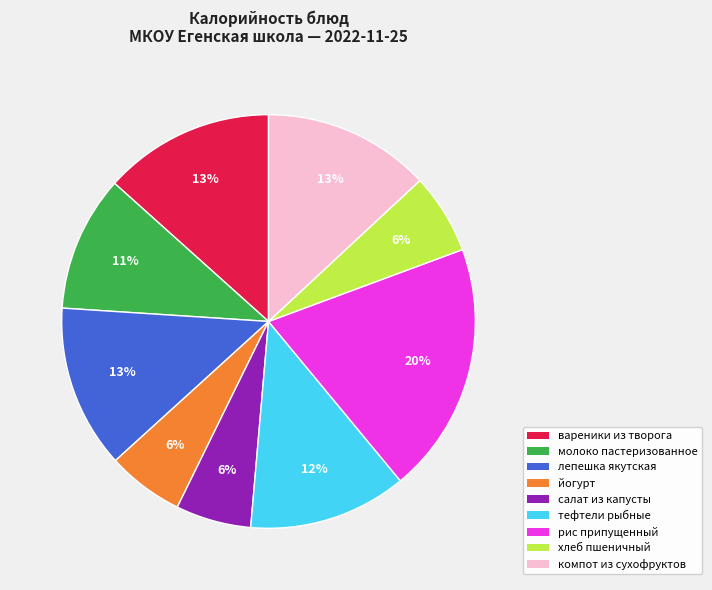

Which category has the biggest portion of the pie?

рис припущенный